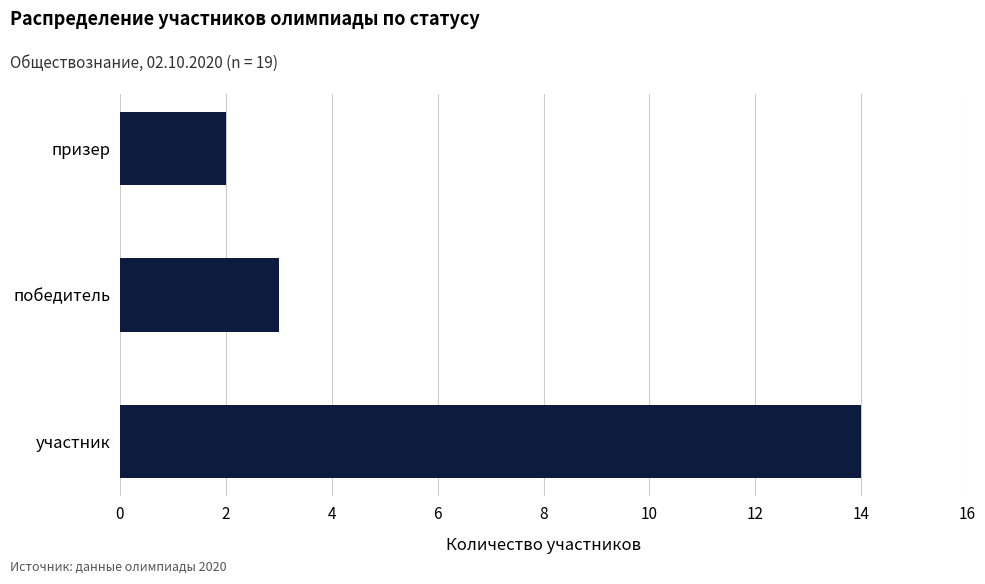

Approximately how many times larger is the value at призер compared to победитель?

0.7